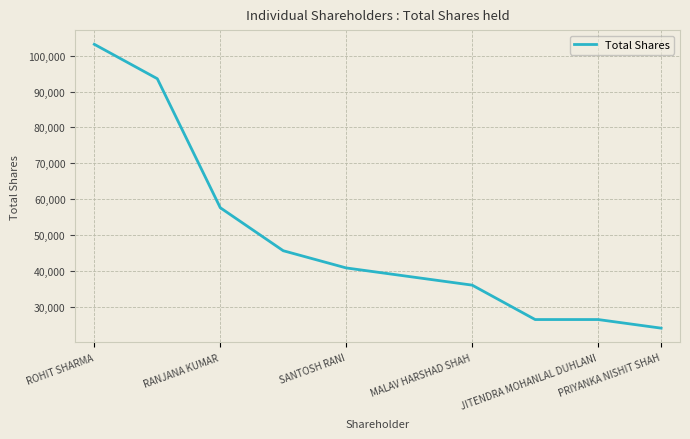

What is the difference between the maximum and minimum values?

79200